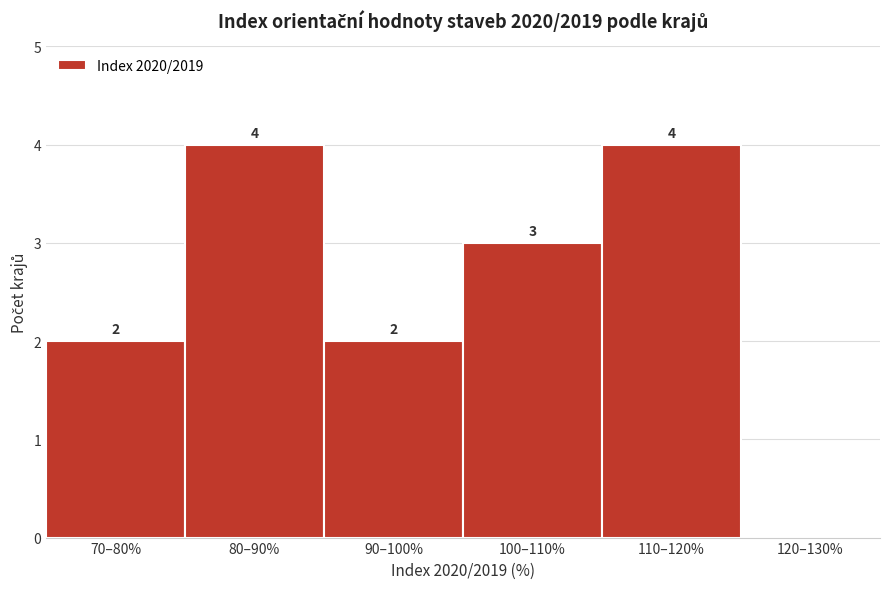

Reading left to right, list all the values displayed in this chart.

70–80%=2	80–90%=4	90–100%=2	100–110%=3	110–120%=4	120–130%=0